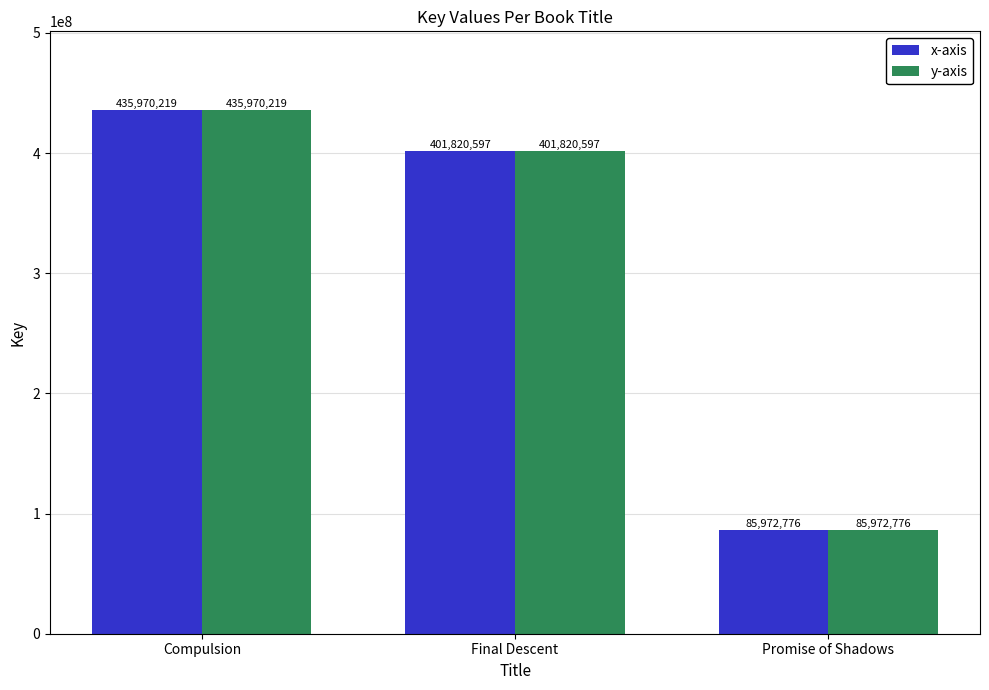

The value of x-axis at Final Descent is 699944299. True or false?

False